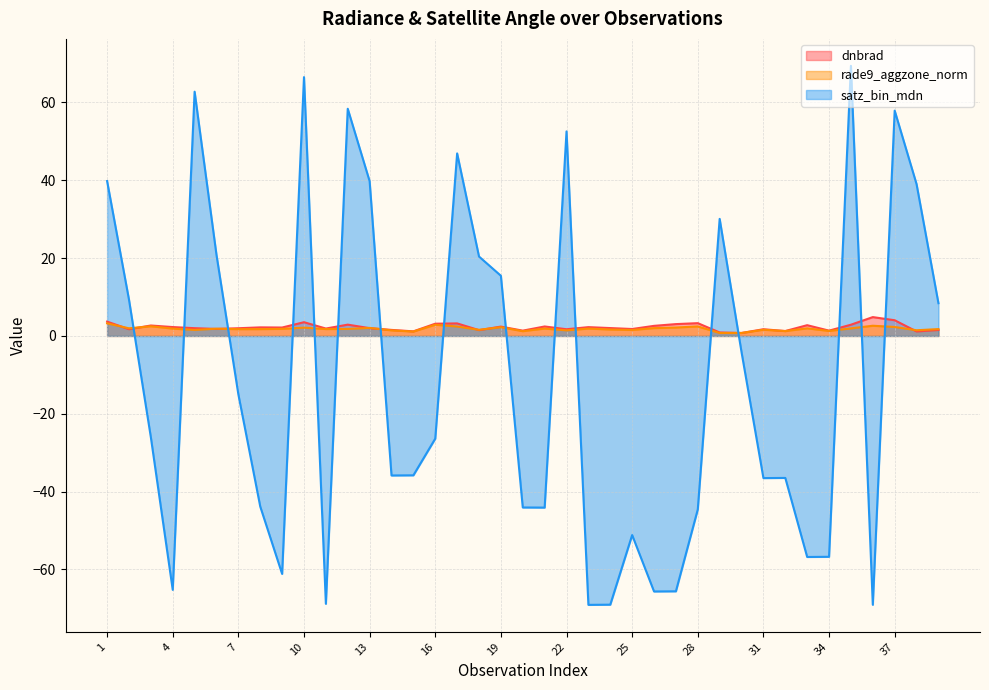

Which label corresponds to the largest value in the chart?

35